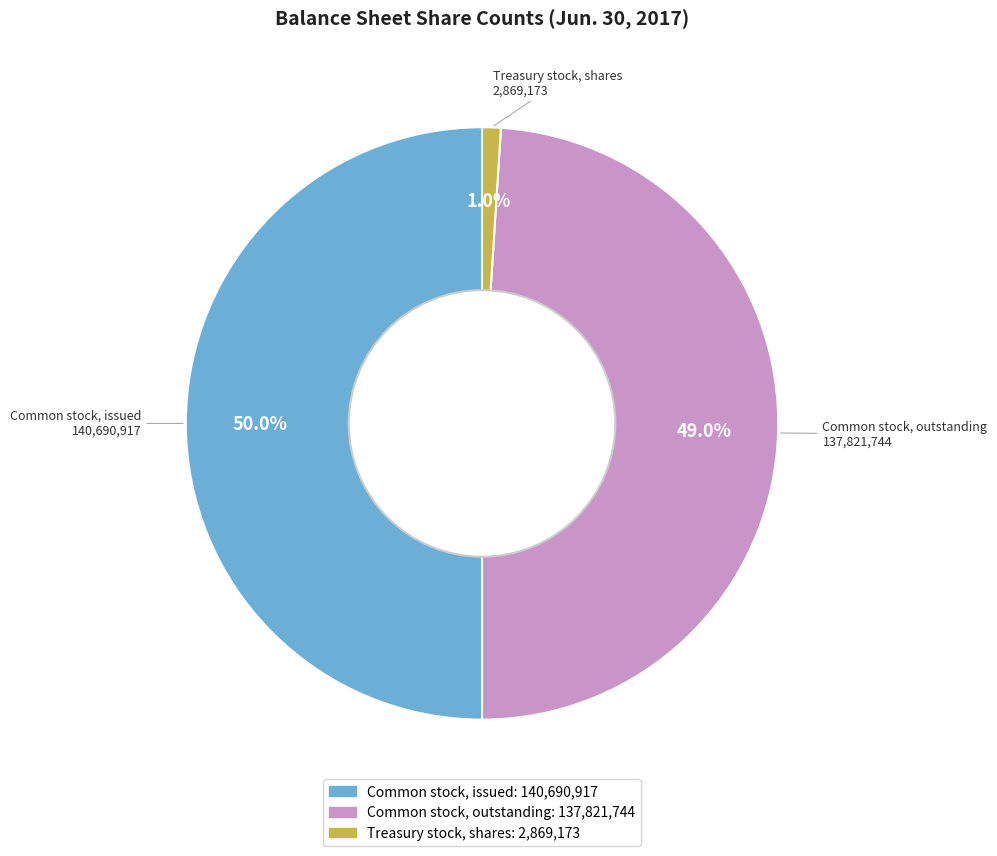

Between Common stock, issued and Common stock, outstanding, which is larger?

Common stock, issued